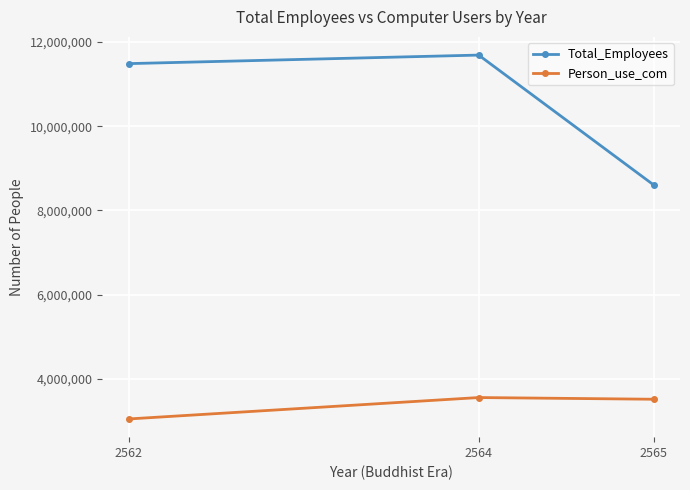

Rank the series by their average value, from highest to lowest.

Total_Employees, Person_use_com